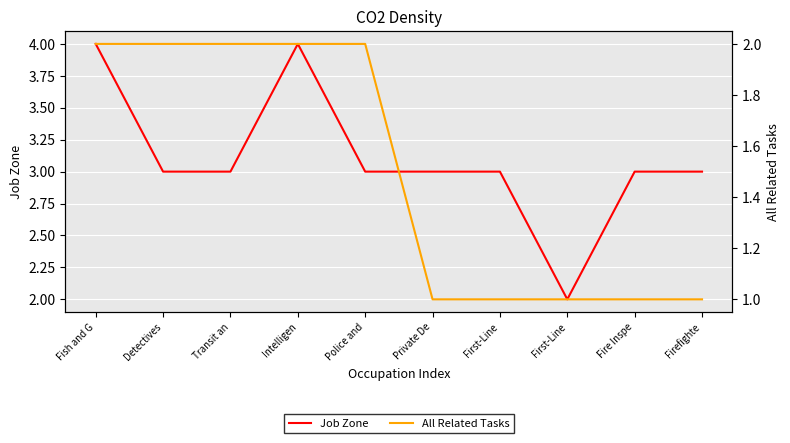

What is the difference between the highest and lowest values at Firefighte?

2